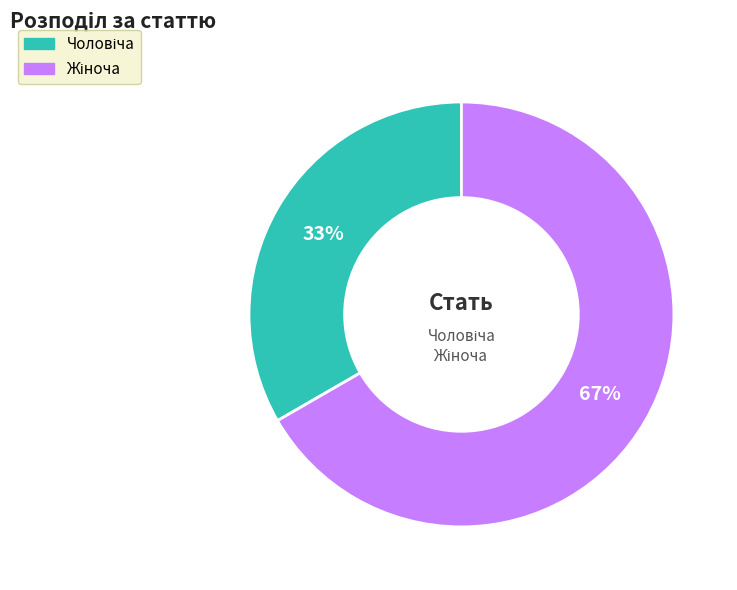

To the nearest percent, what is the average slice percentage?

50%